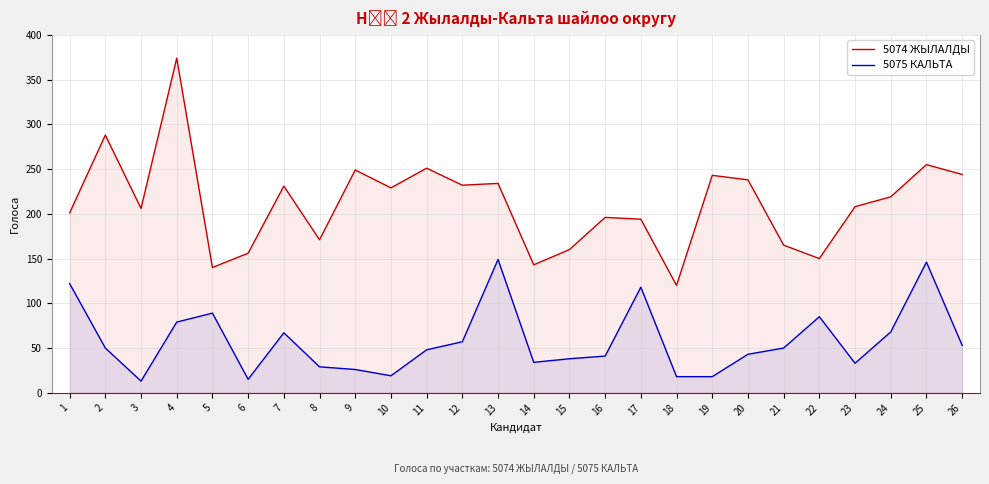

True or false: 5075 КАЛЬТА has a value of 50 at 21.

True